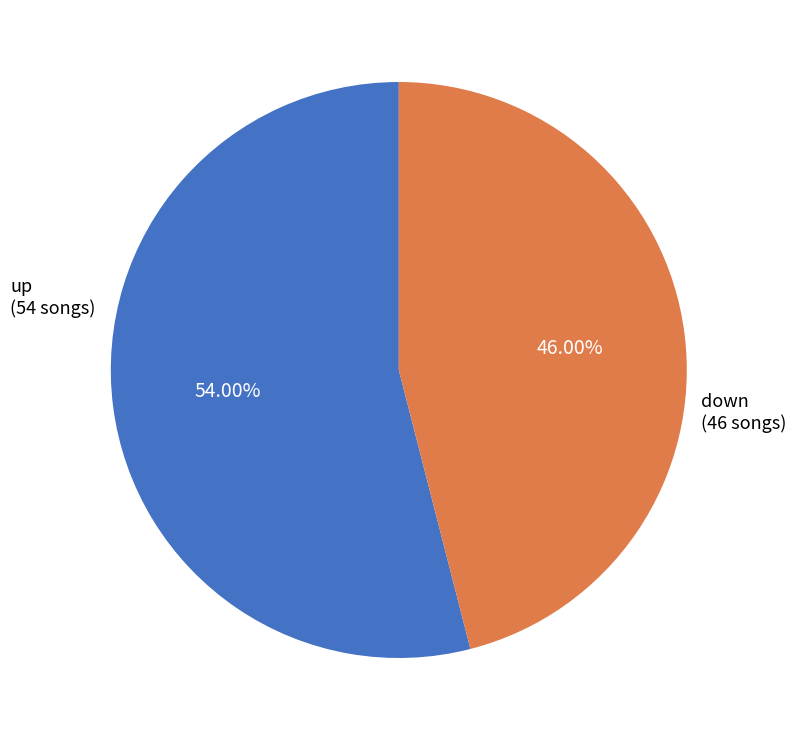

To the nearest percent, what portion does up represent?

54%